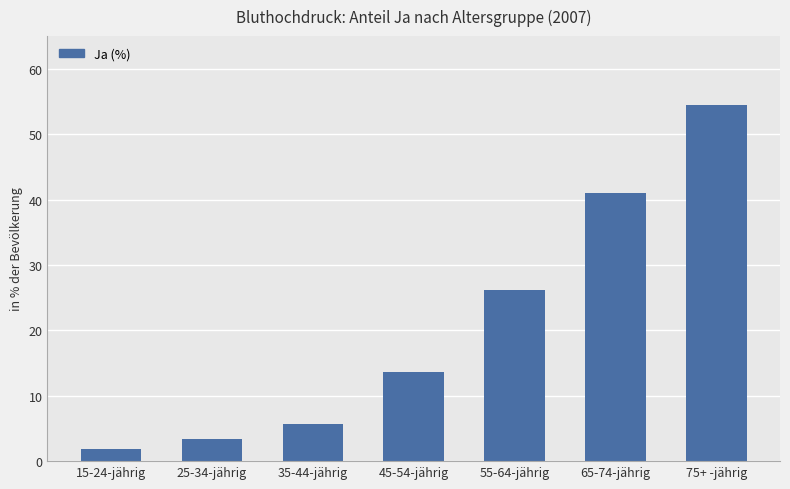

At which label is the value closest to 28?

55-64-jährig